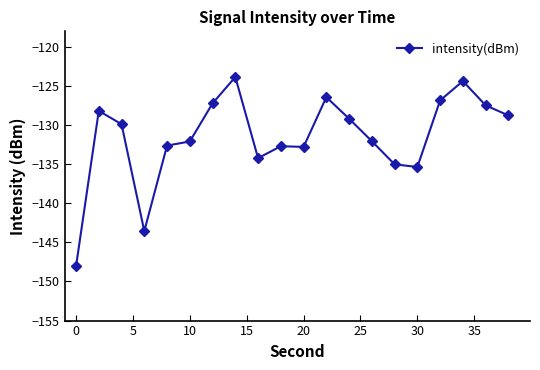

Count the number of categories in the chart.

20